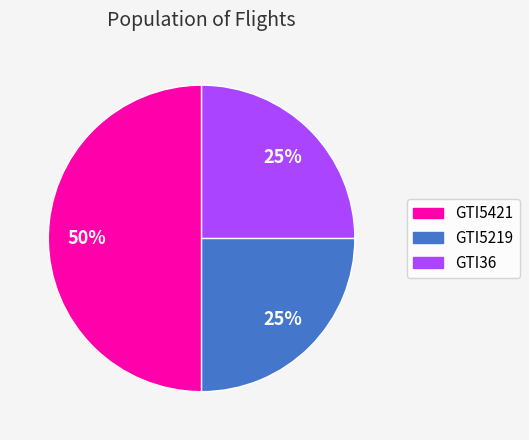

Count the number of slices in the pie.

3